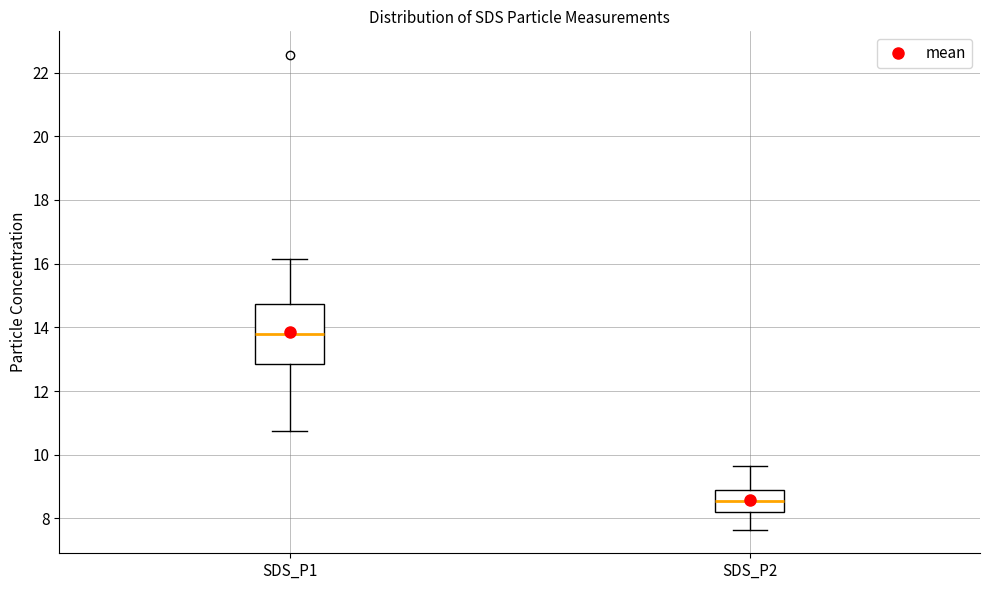

Reading left to right, transcribe this box plot: for each box, give where its median line is, the range the box spans, and where its two whiskers end, as read against the y-axis. The values are not printed on the chart, so give them approximately, as read against the axis.

SDS_P1: median 13.8, box 12.8 to 14.8, whiskers 10.8 to 16.2
SDS_P2: median 8.6, box 8.2 to 8.8, whiskers 7.6 to 9.6